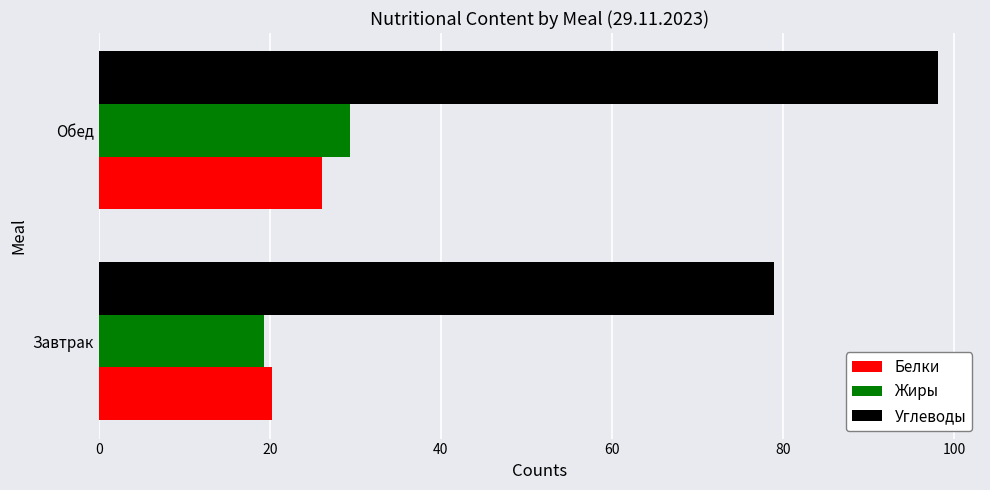

Is it true that Углеводы equals 172.3 at Обед?

False